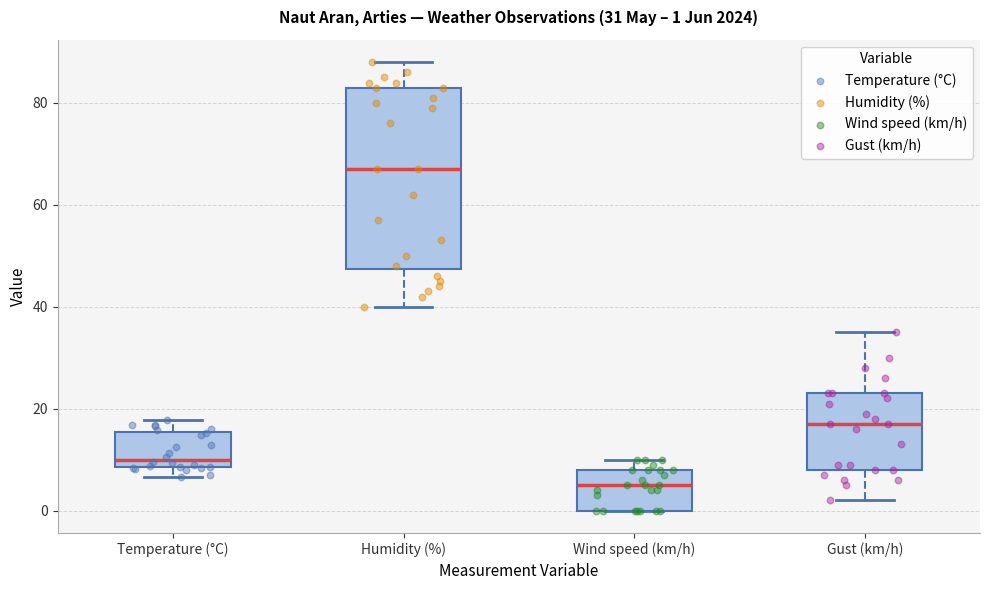

Which box is the tallest, from its lower edge to its upper edge?

Humidity (%)